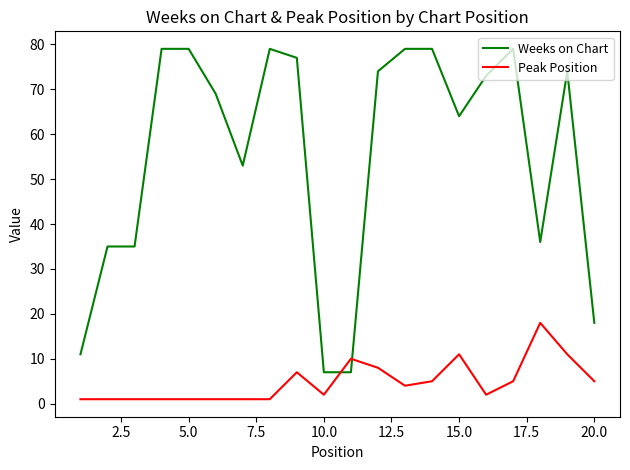

Which series ends up on top after the final intersection of Weeks on Chart and Peak Position?

Weeks on Chart